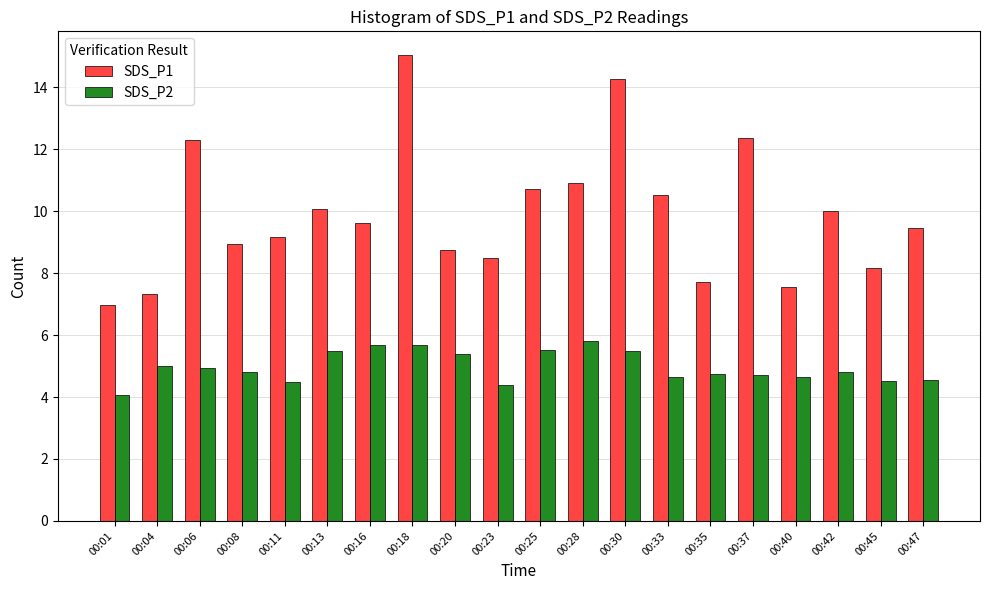

How many data points does each series have?

20